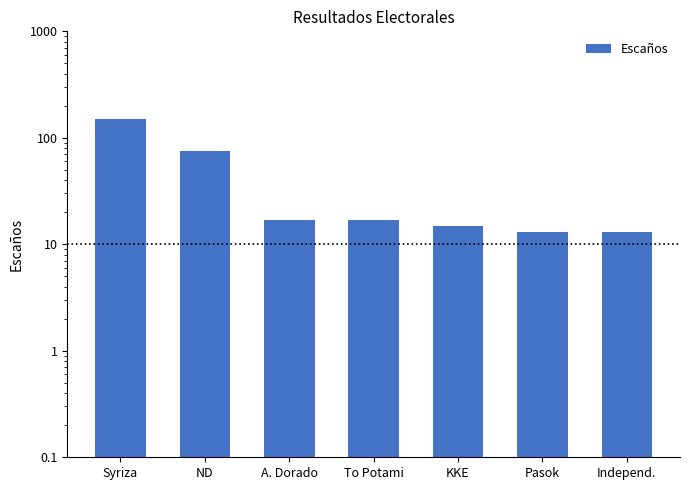

At which category does the chart reach its peak across all series?

Syriza